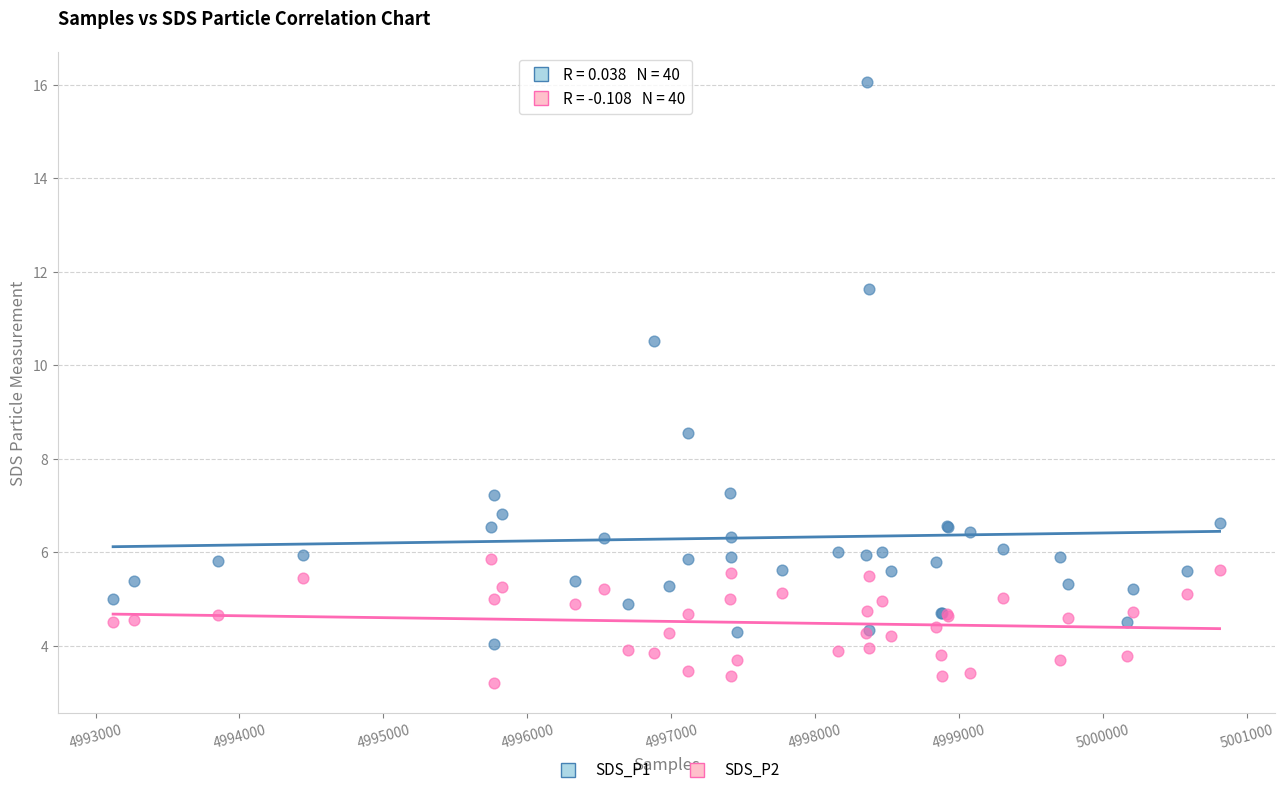

Across all series, what Y value is closest to 9?

8.6